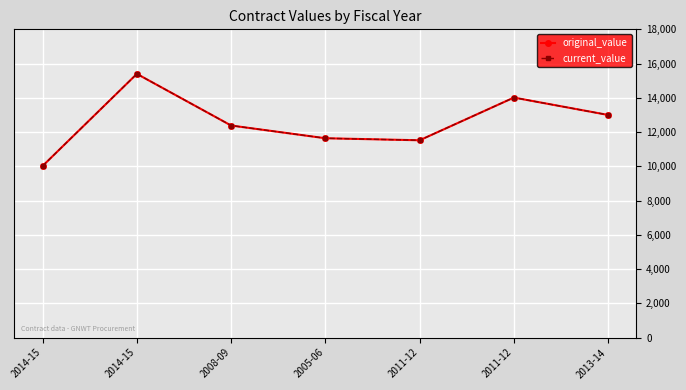

Is it true that original_value equals 14014.8 at 2011-12?

True